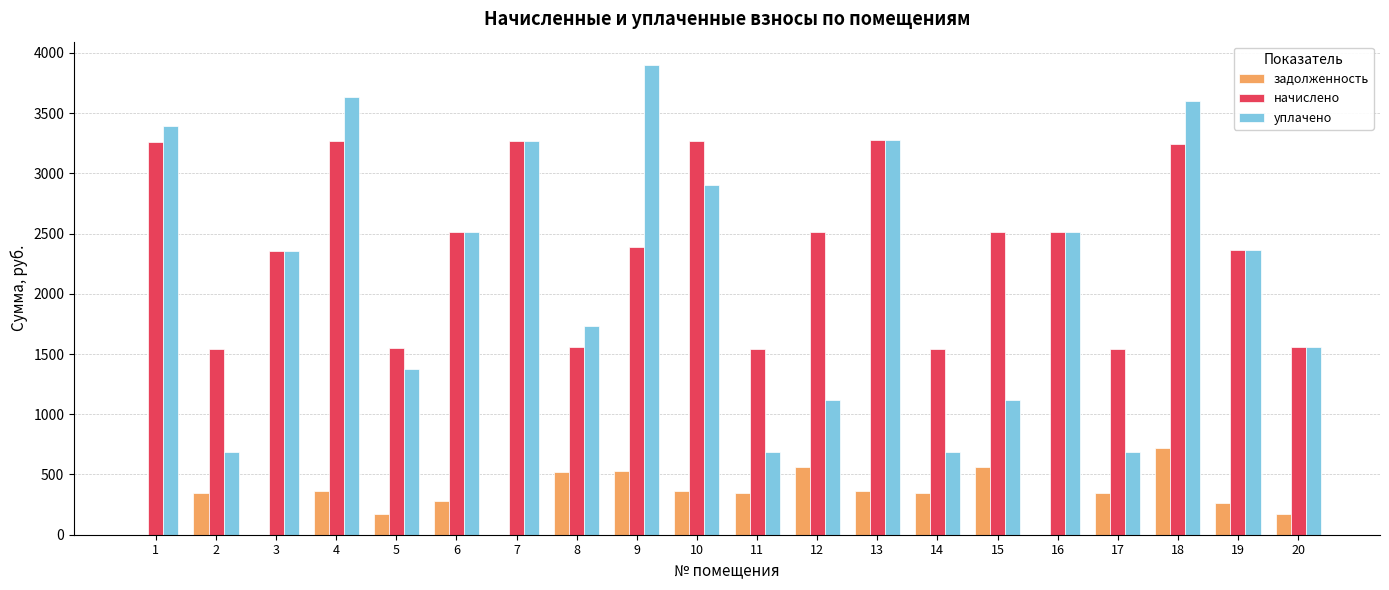

What is the total value across all series at 11?

2575.8